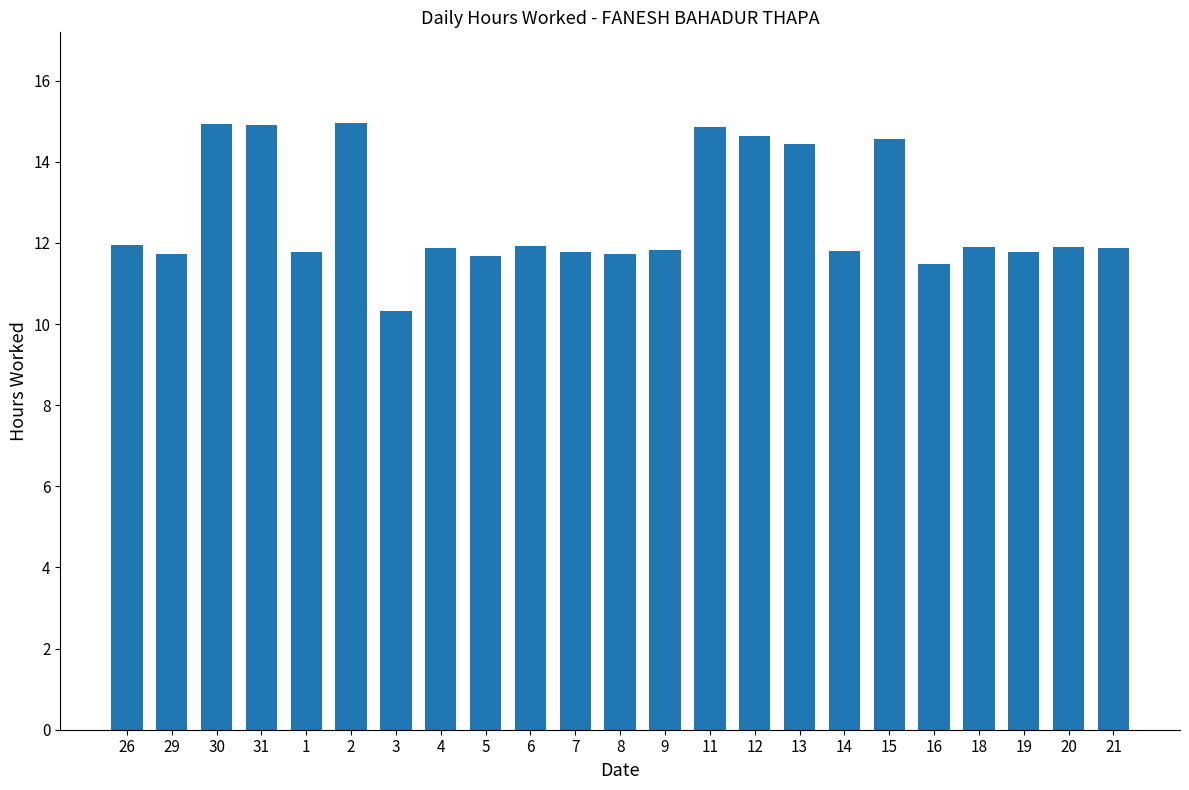

What is the minimum value shown in the chart?

10.3